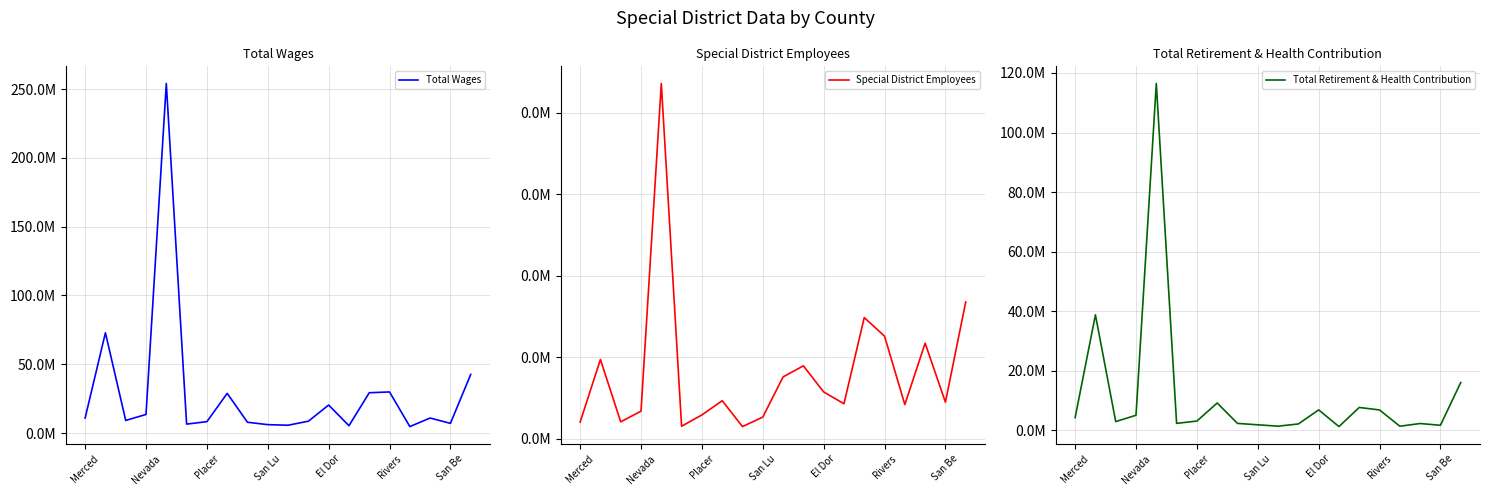

Which has a higher value, Merced or 19?

19